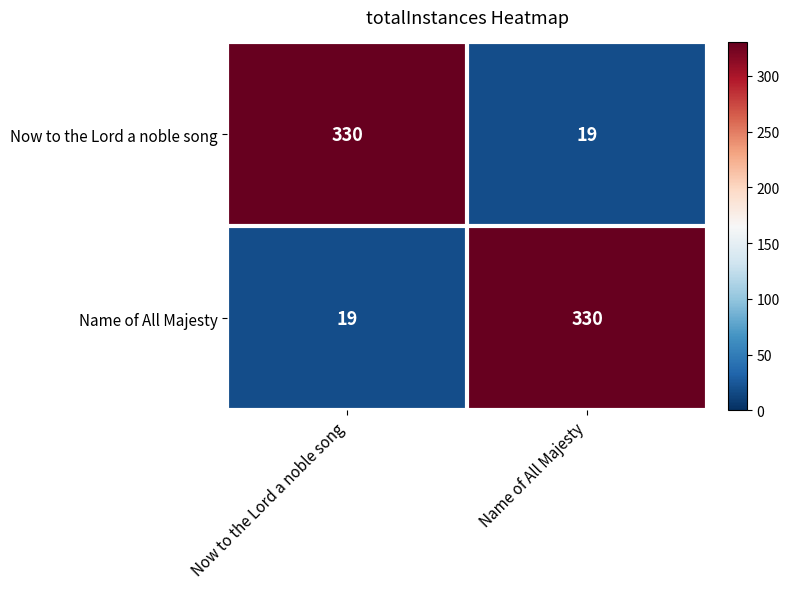

At how many categories does at least one series exceed 269?

2